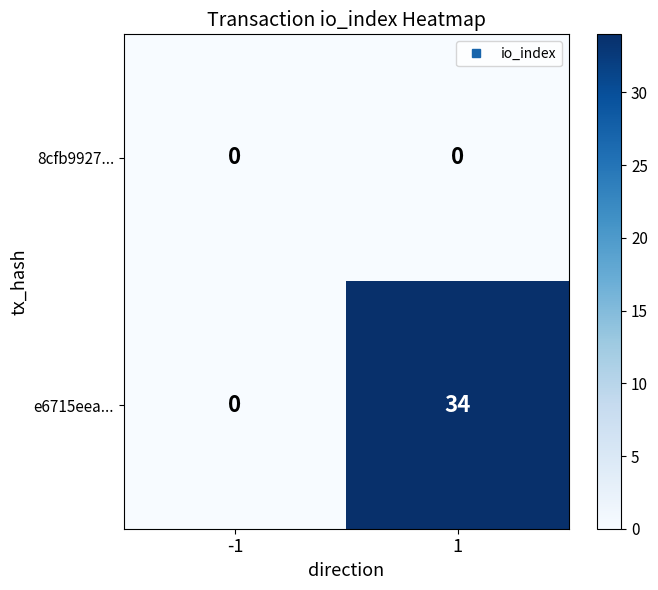

Reading right to left, transcribe all the data shown in this chart.

8cfb9927...: 1=0	-1=0
e6715eea...: 1=34	-1=0